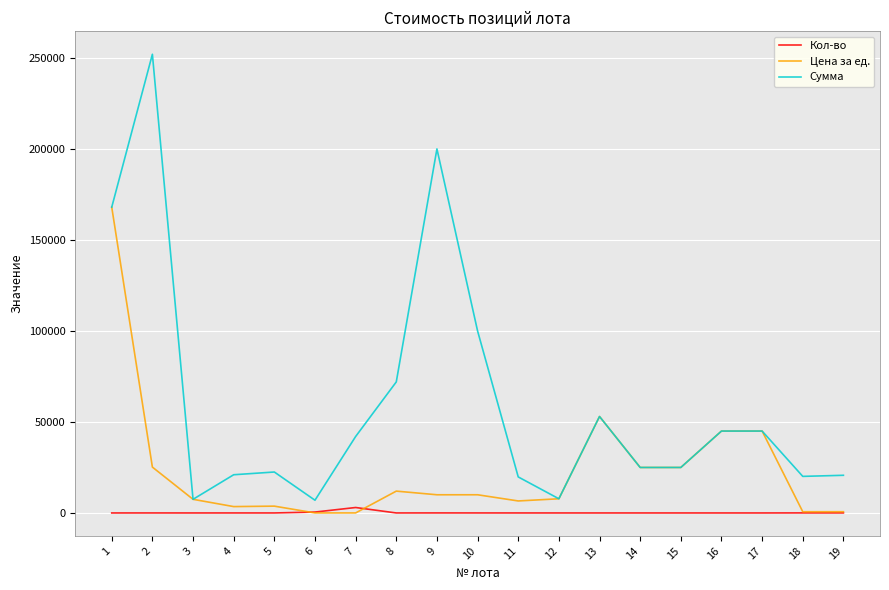

Where does the Цена за ед. series first go above 10000?

1